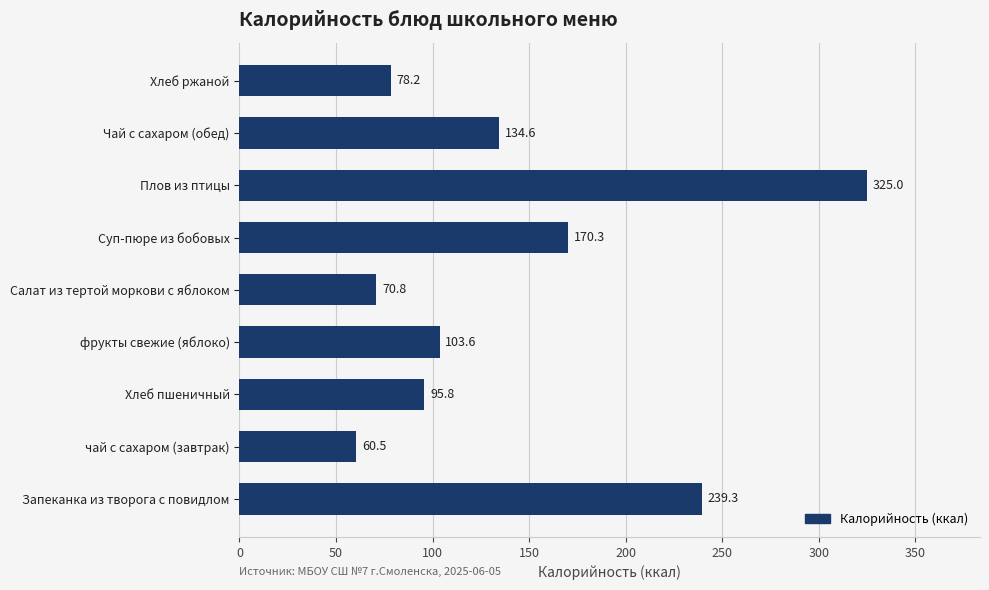

What is the sum of all values?

1278.0